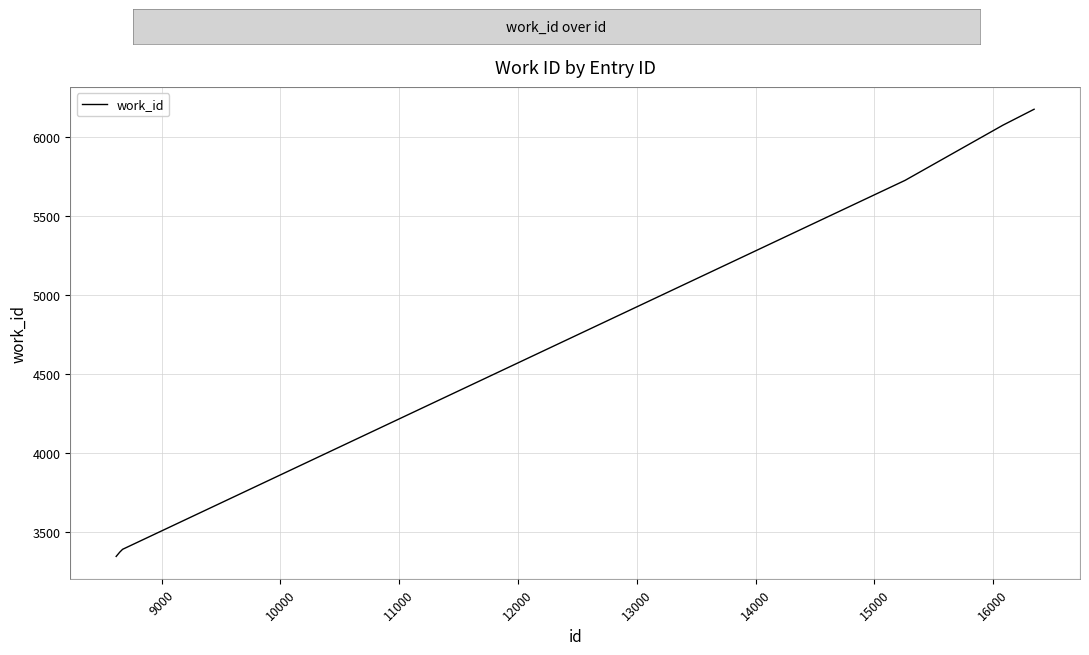

True or false: the data has more than 1 interior local peaks.

False